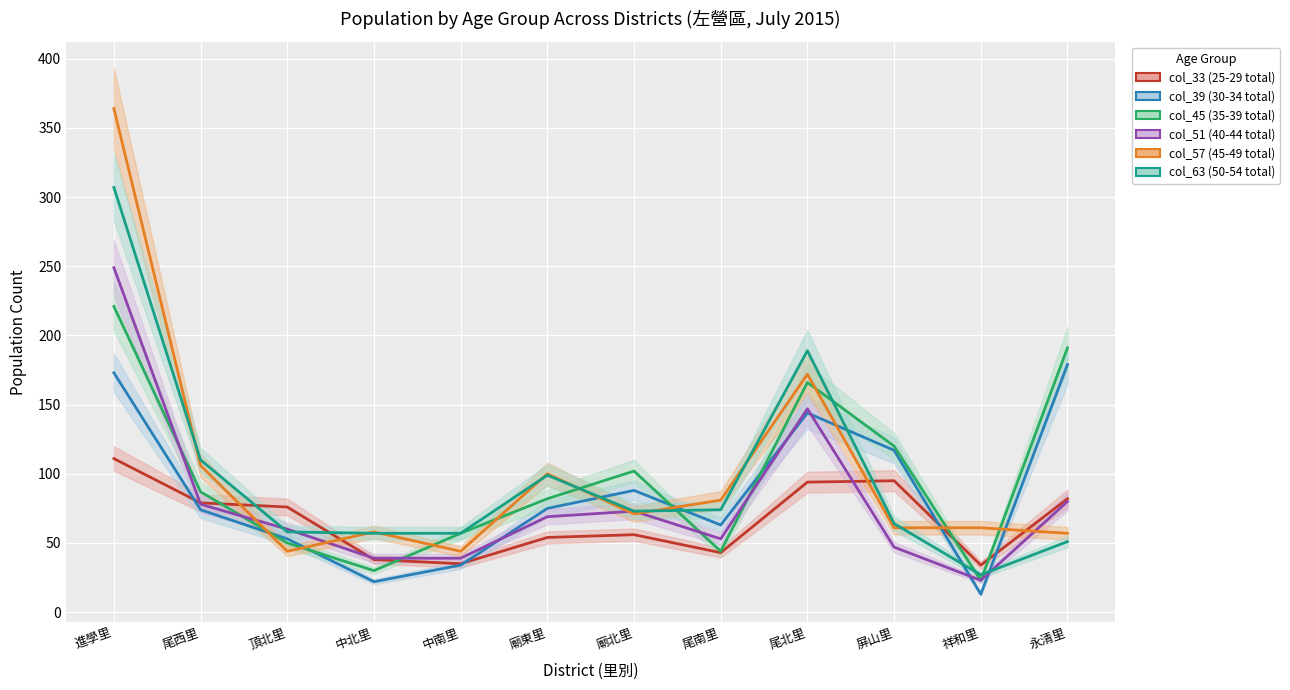

Which series has the largest total across all categories?

col_57 (45-49 total)